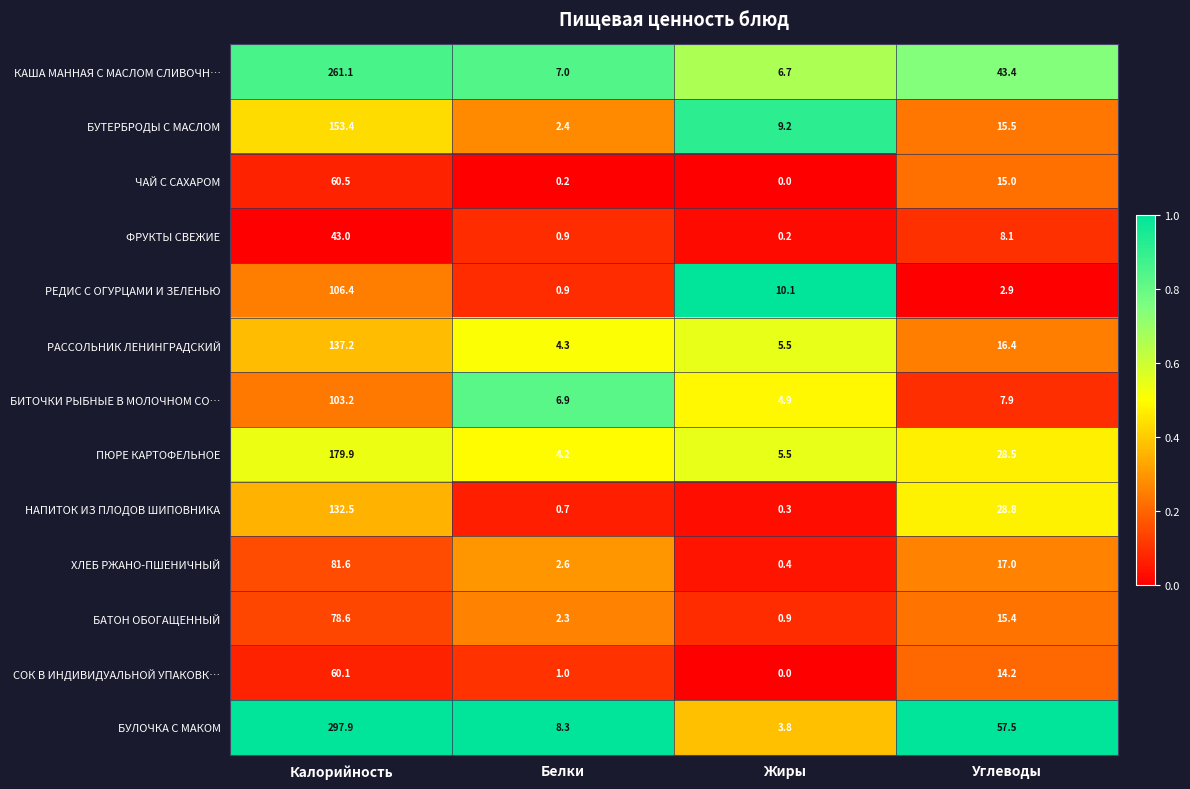

At how many categories does at least one series exceed 0?

4